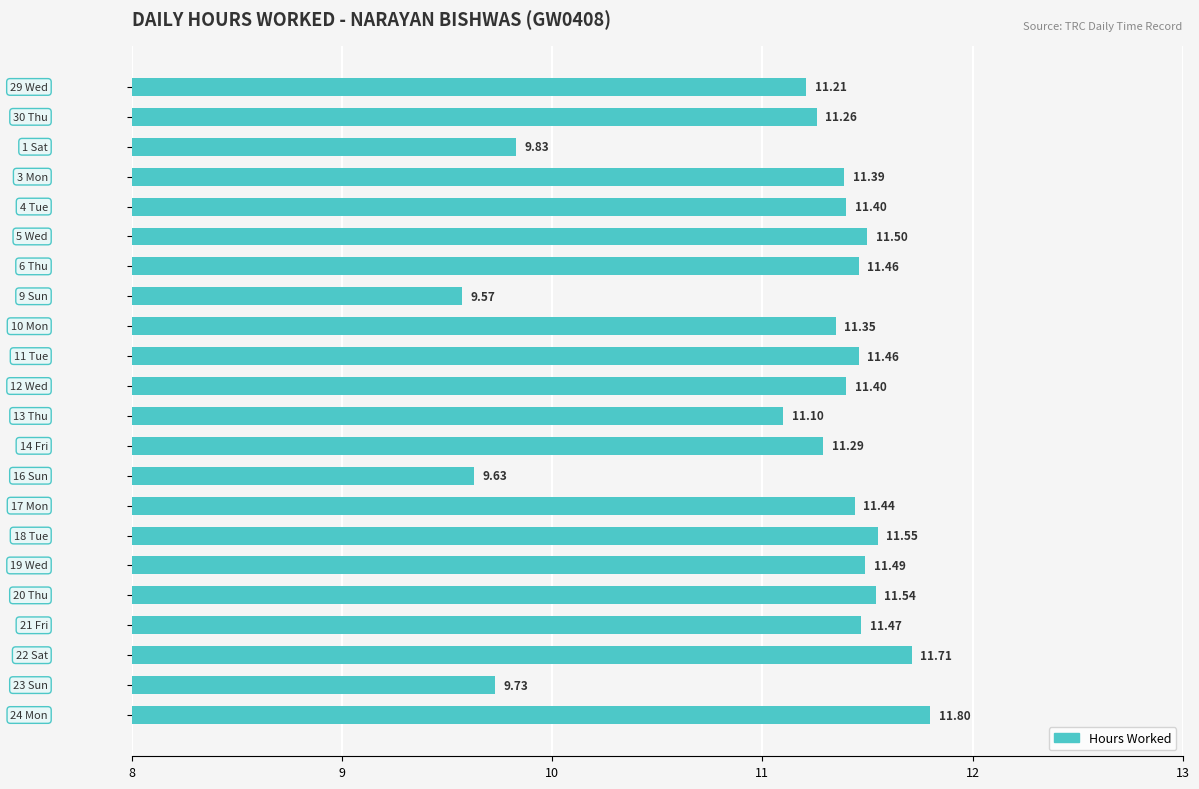

What is the sum of all values?

244.6